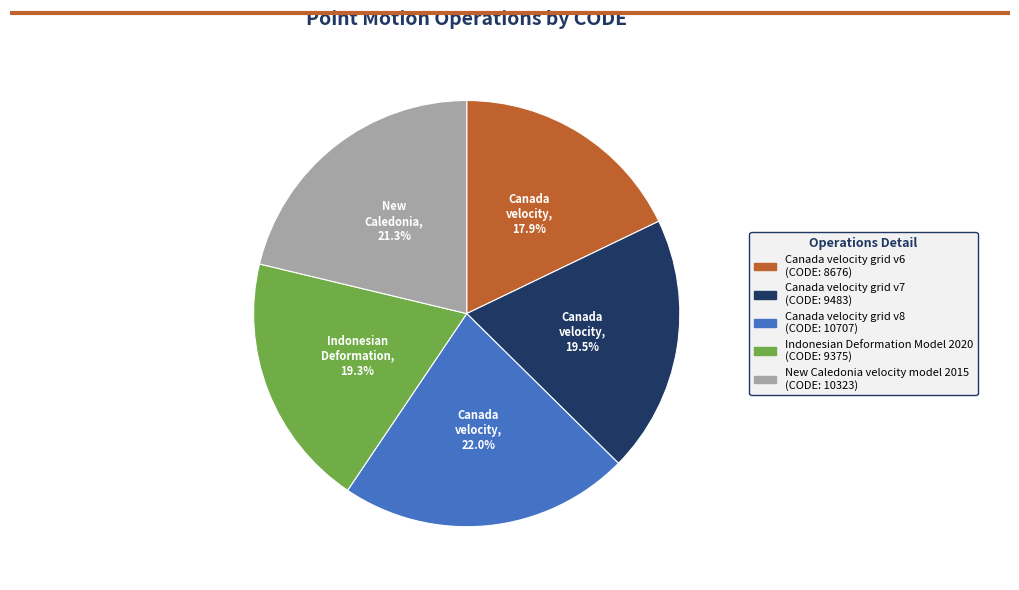

Which slice is the smallest?

Canada velocity grid v6